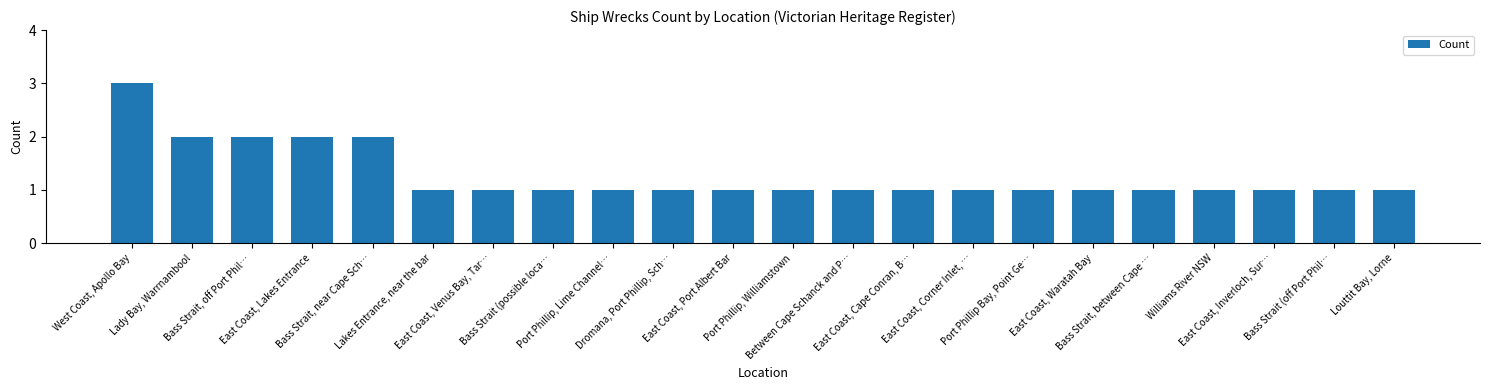

How many values are between 1 and 2?

21